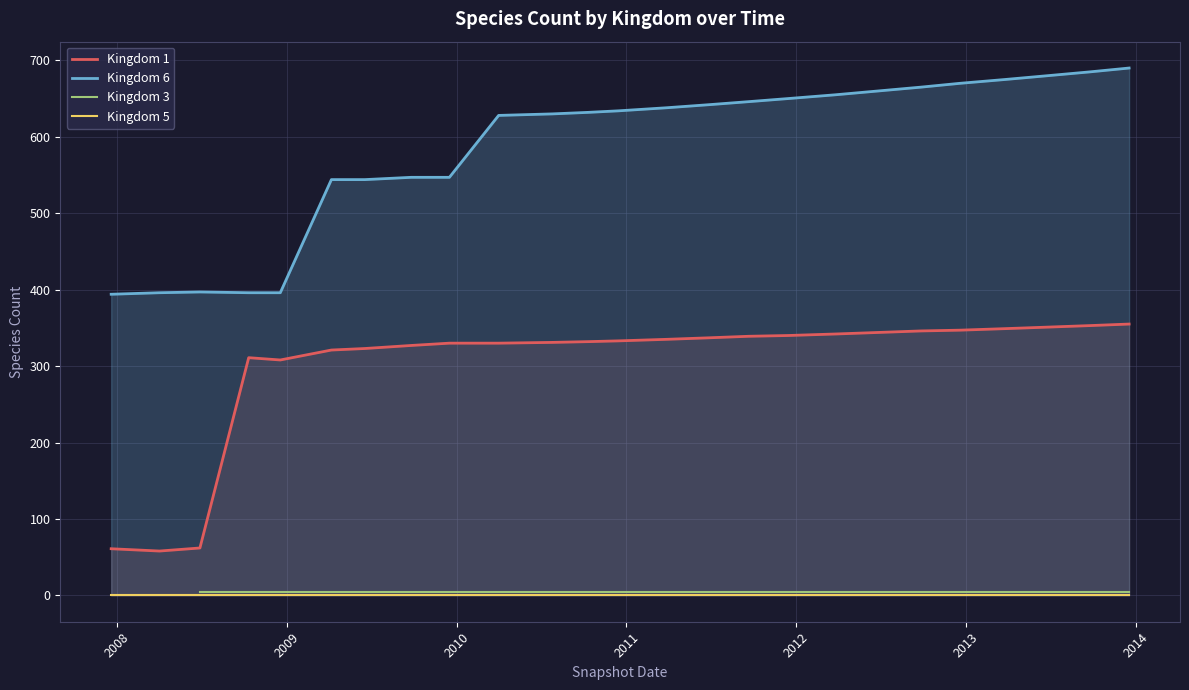

What position from the left is Kingdom 1?

1